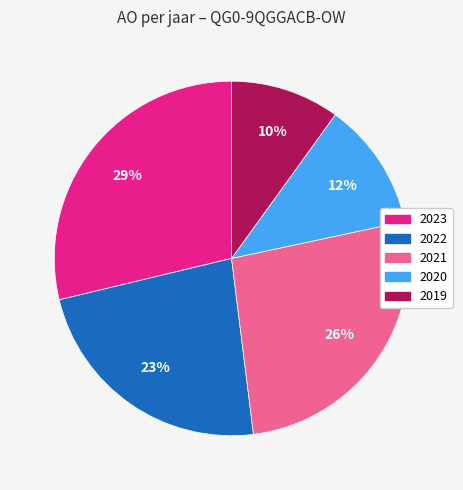

Rank the categories by value from highest to lowest.

2023, 2021, 2022, 2020, 2019